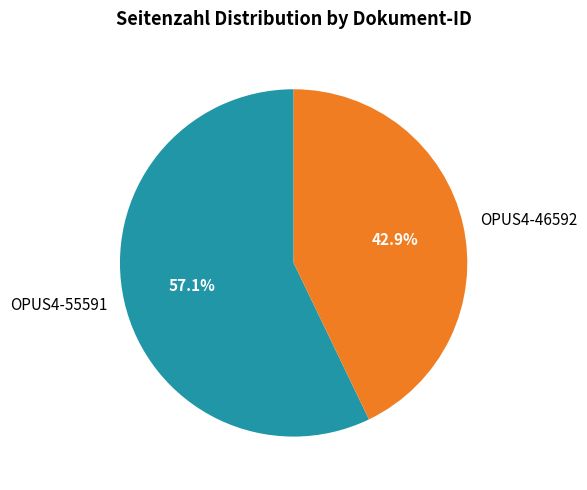

Which has a higher value, OPUS4-46592 or OPUS4-55591?

OPUS4-55591